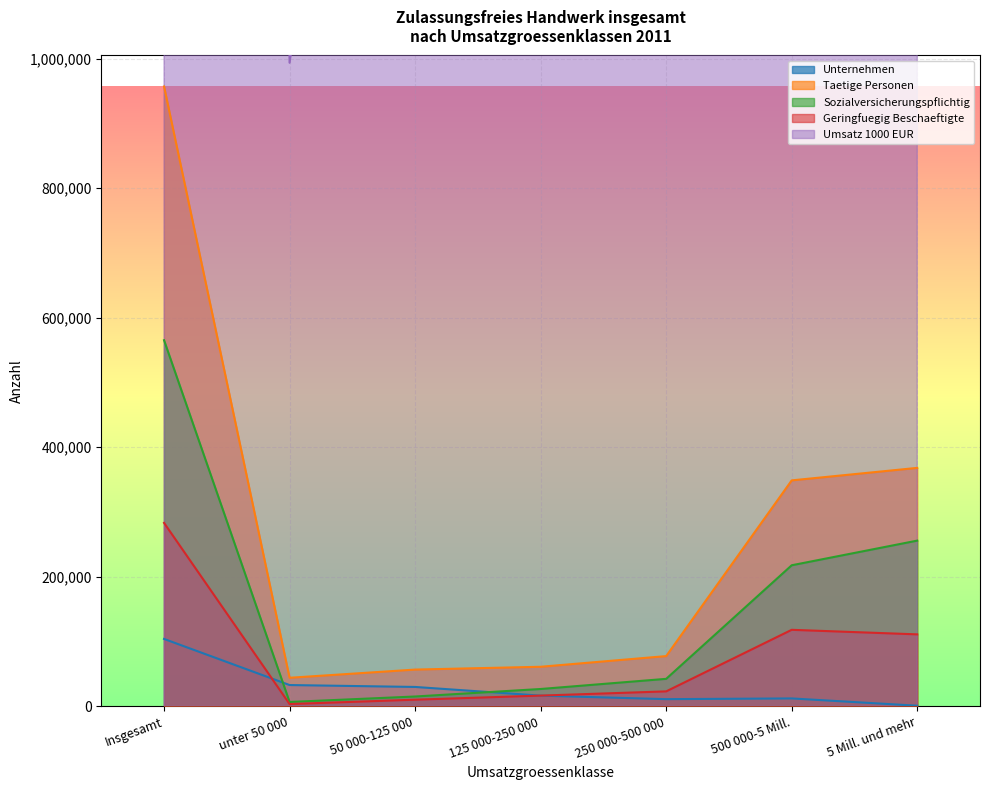

In Umsatz 1000 EUR, how many points are lower than both neighbors (excluding endpoints)?

1